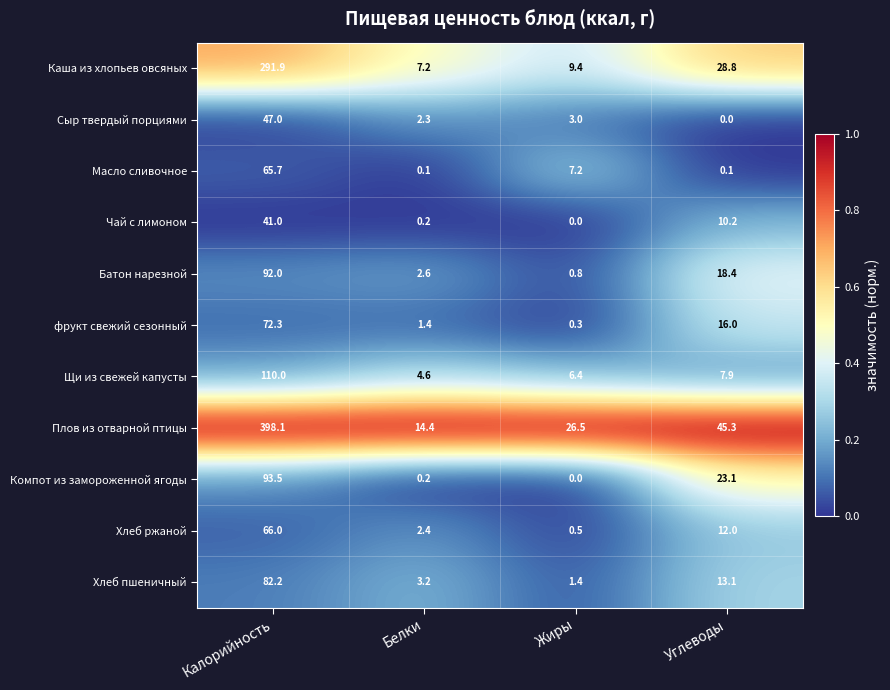

List the series in order of their peak value, lowest first.

Чай с лимоном, Сыр твердый порциями, Масло сливочное, Хлеб ржаной, фрукт свежий сезонный, Хлеб пшеничный, Батон нарезной, Компот из замороженной ягоды, Щи из свежей капусты, Каша из хлопьев овсяных, Плов из отварной птицы